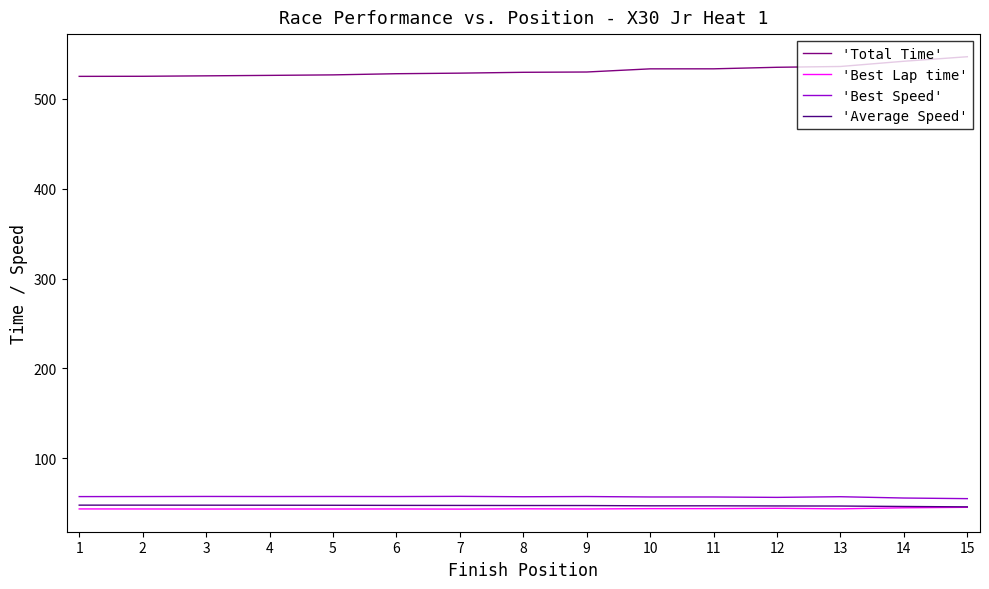

How many series are shown in this chart?

4